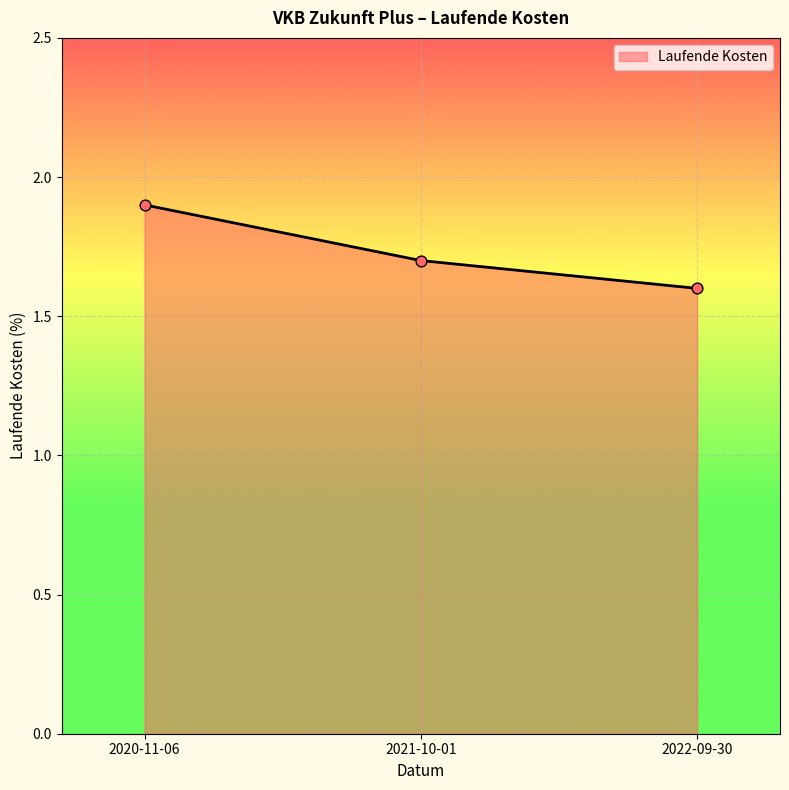

What is the change in value from 2020-11-06 to 2021-10-01?

-0.2